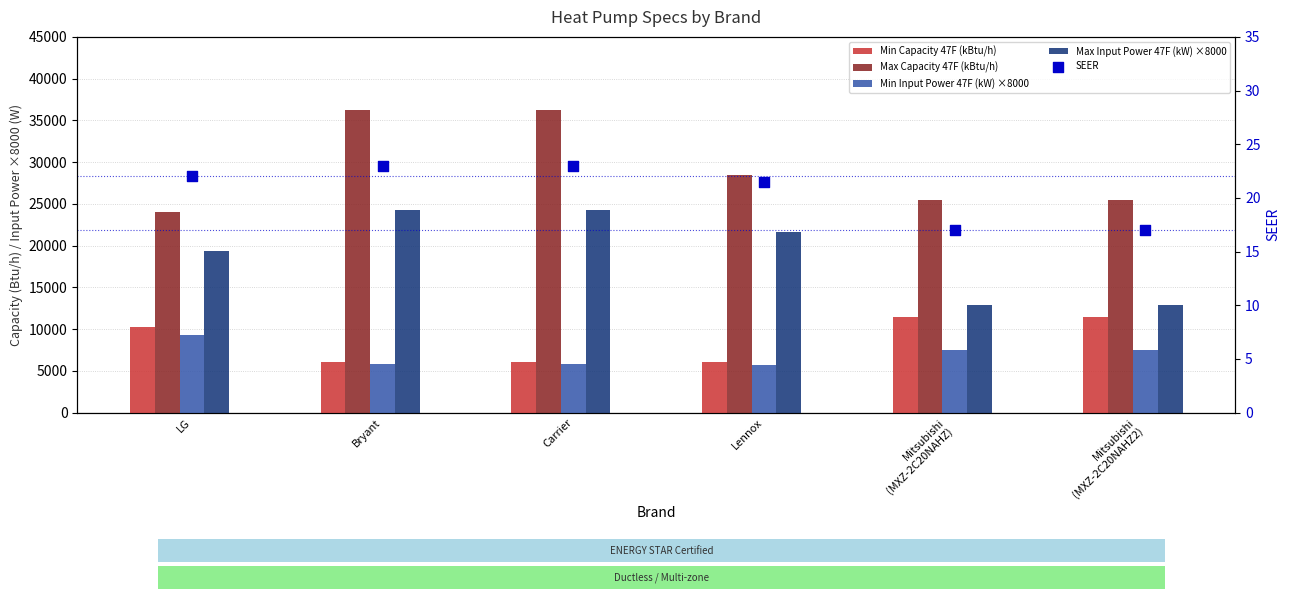

What are all the series names shown in the legend?

Min Capacity 47F (kBtu/h), Max Capacity 47F (kBtu/h), Min Input Power 47F (kW) ×8000, Max Input Power 47F (kW) ×8000, SEER